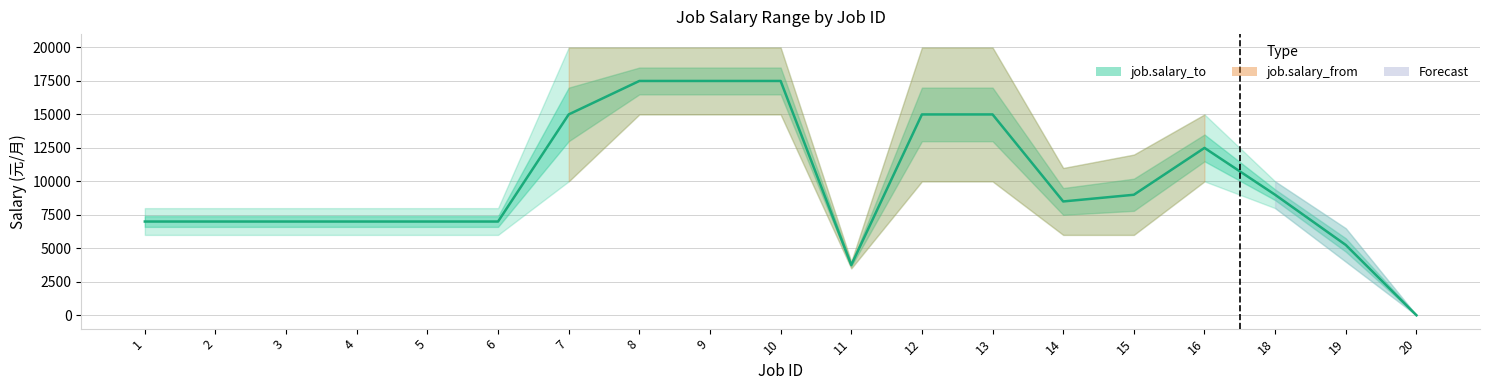

What is the difference between the maximum and minimum values?

17500.0